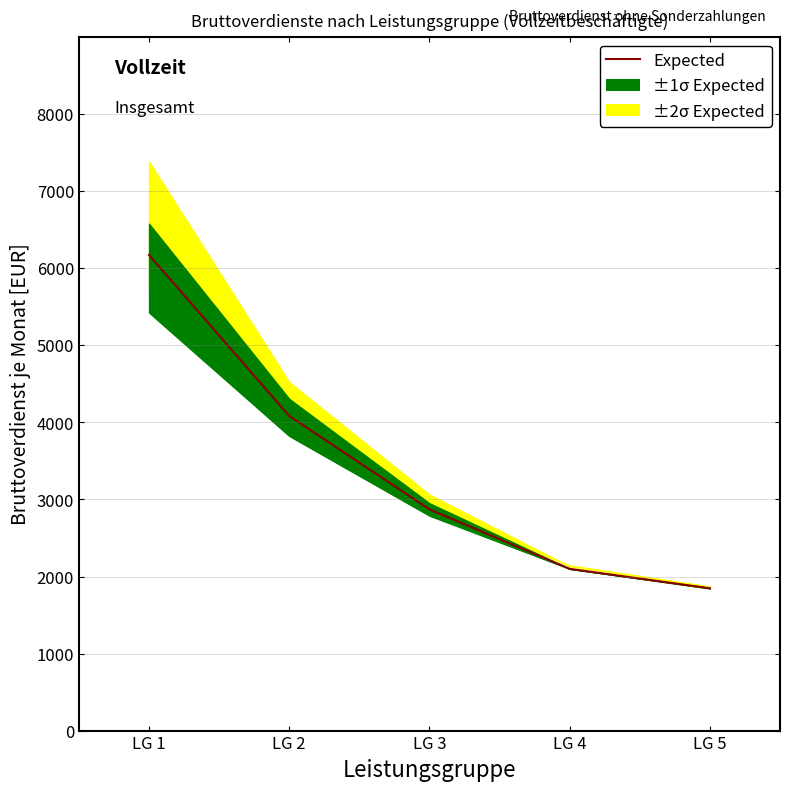

How many data points does each series have?

5